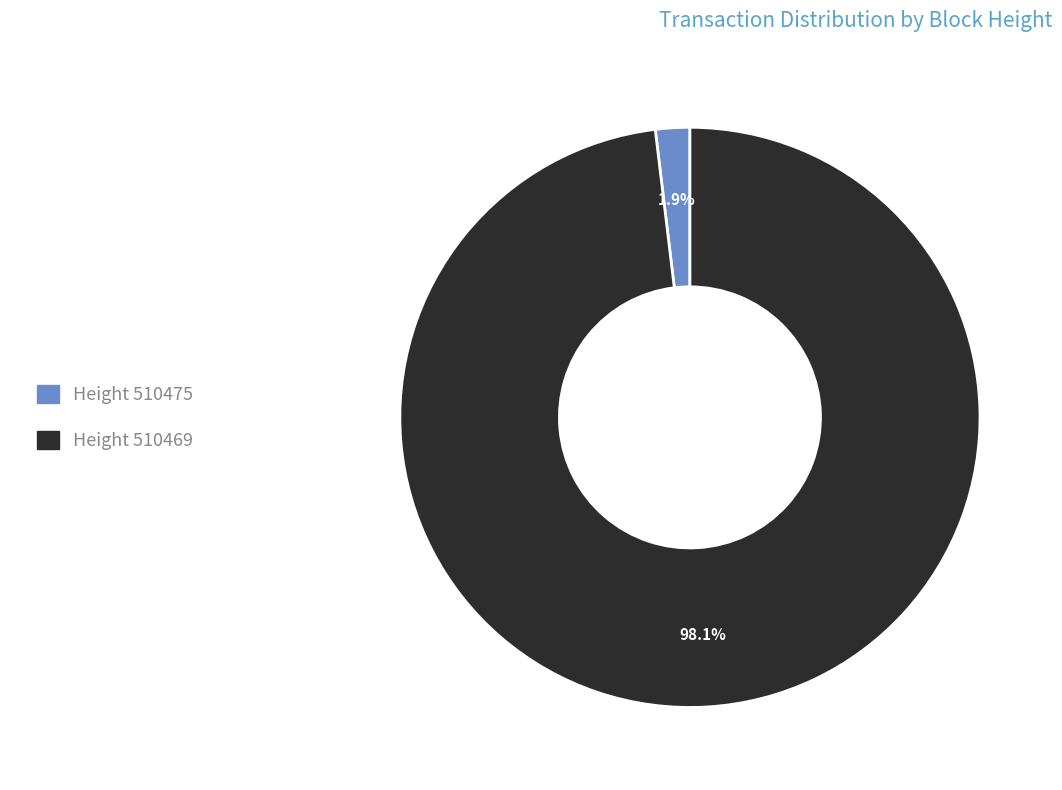

Is there any slice that represents more than half of the pie?

Yes